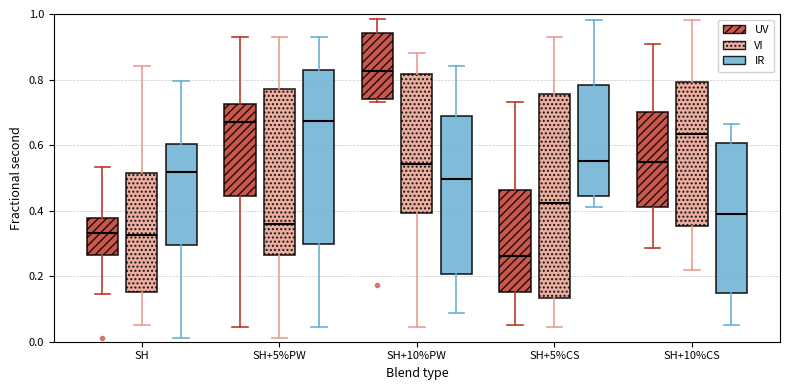

Reading left to right, transcribe this box plot: for each box, give where its median line is, the range the box spans, and where its two whiskers end, as read against the y-axis. The values are not printed on the chart, so give them approximately, as read against the axis.

SH (UV): median 0.34, box 0.26 to 0.38, whiskers 0.14 to 0.54
SH (VI): median 0.32, box 0.16 to 0.52, whiskers 0.06 to 0.84
SH (IR): median 0.52, box 0.30 to 0.60, whiskers 0.02 to 0.80
SH+5%PW (UV): median 0.68, box 0.44 to 0.72, whiskers 0.04 to 0.94
SH+5%PW (VI): median 0.36, box 0.26 to 0.76, whiskers 0.02 to 0.94
SH+5%PW (IR): median 0.68, box 0.30 to 0.84, whiskers 0.04 to 0.94
SH+10%PW (UV): median 0.82, box 0.74 to 0.94, whiskers 0.74 (just below the box's lower edge) to 0.98
SH+10%PW (VI): median 0.54, box 0.40 to 0.82, whiskers 0.04 to 0.88
SH+10%PW (IR): median 0.50, box 0.20 to 0.68, whiskers 0.08 to 0.84
SH+5%CS (UV): median 0.26, box 0.16 to 0.46, whiskers 0.06 to 0.74
SH+5%CS (VI): median 0.42, box 0.14 to 0.76, whiskers 0.04 to 0.94
SH+5%CS (IR): median 0.56, box 0.44 to 0.78, whiskers 0.40 to 0.98
SH+10%CS (UV): median 0.54, box 0.42 to 0.70, whiskers 0.28 to 0.90
SH+10%CS (VI): median 0.64, box 0.36 to 0.80, whiskers 0.22 to 0.98
SH+10%CS (IR): median 0.40, box 0.14 to 0.60, whiskers 0.06 to 0.66